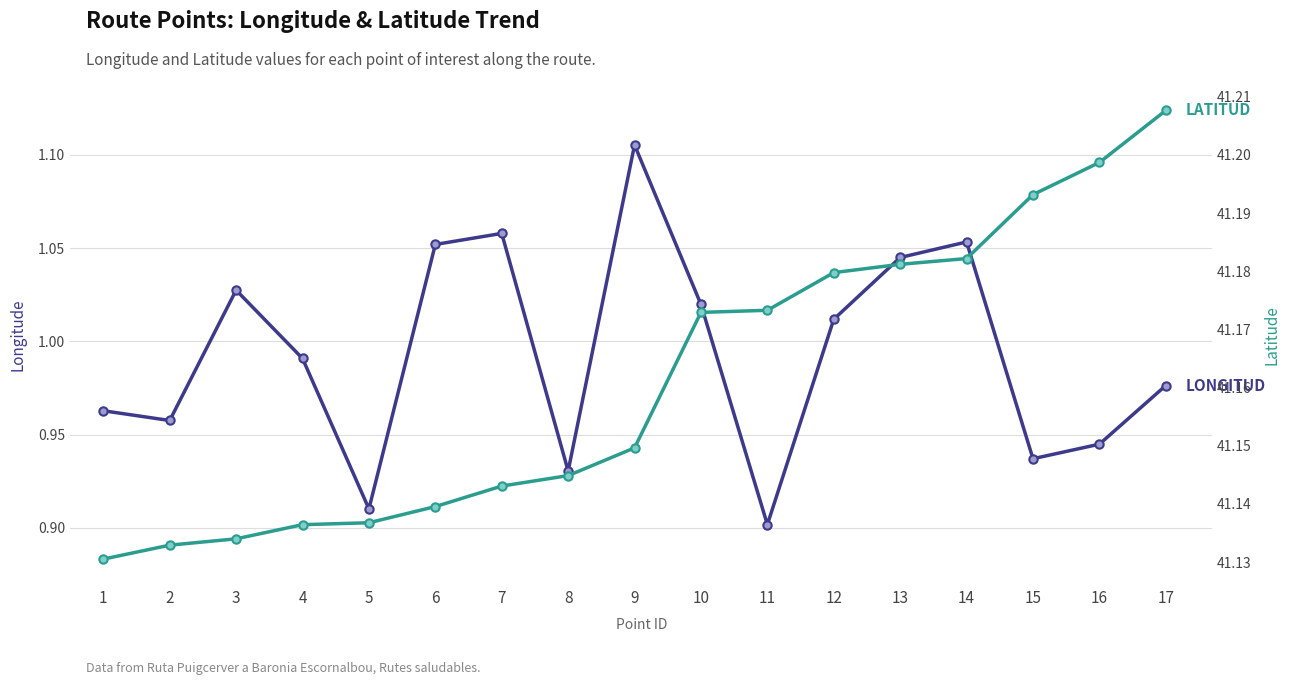

Which series has the largest total across all categories?

LATITUD